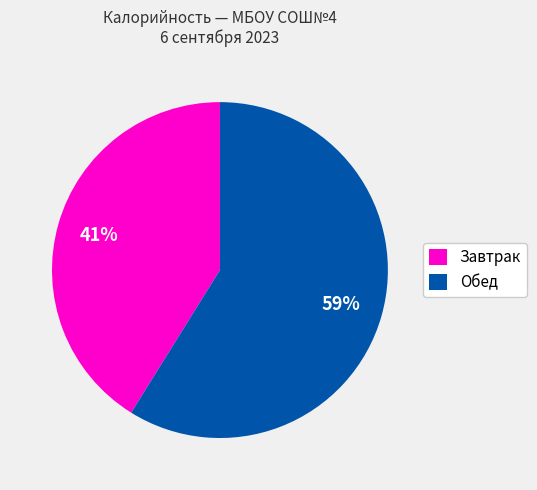

How many slices are in this pie chart?

2